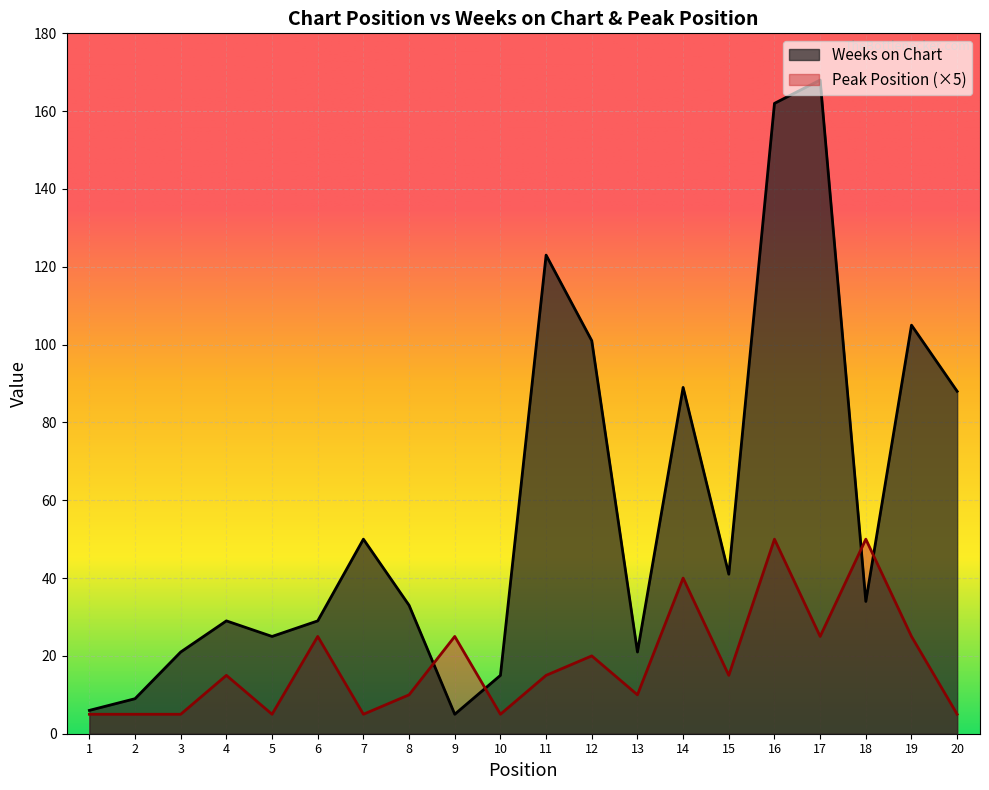

What is the total value across all series at 8?

43